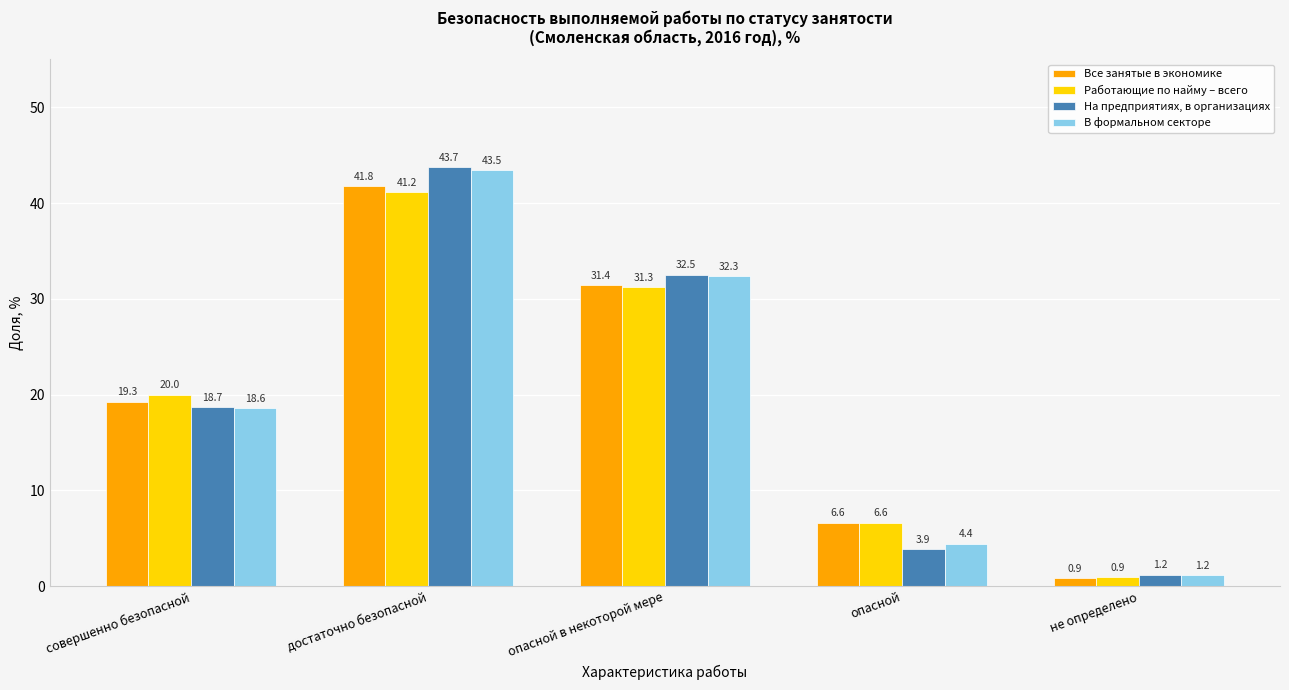

What is the maximum value shown in the chart?

43.7